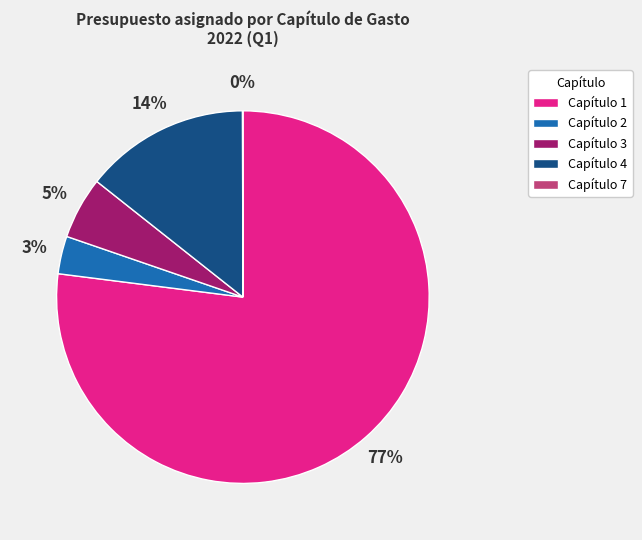

Which category accounts for the majority?

Capítulo 1